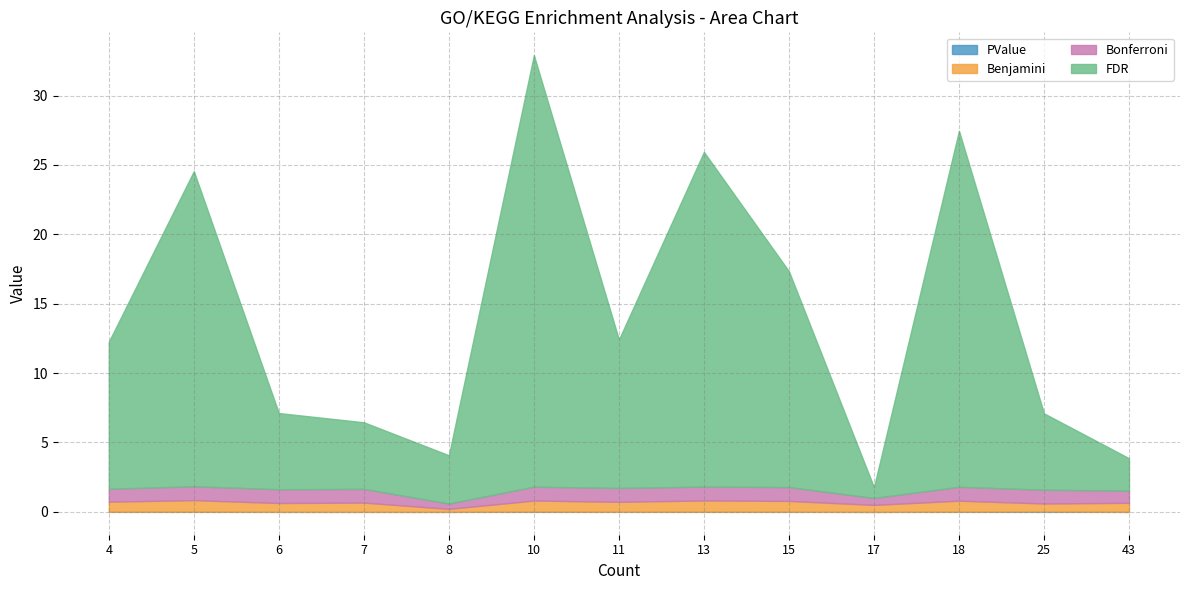

Is it true that PValue equals 0.0 at 10?

True